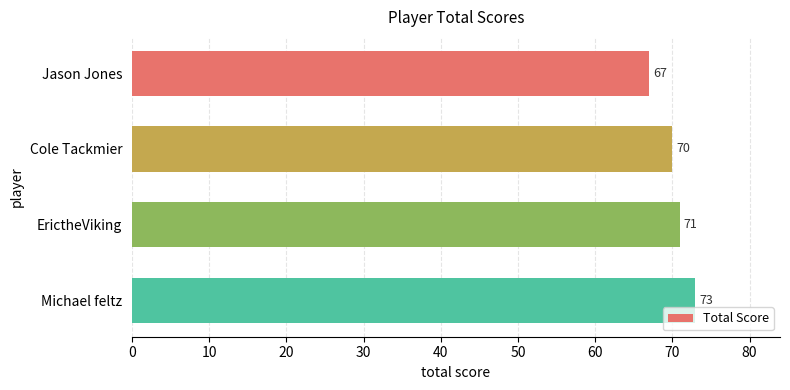

Rank the categories by value from highest to lowest.

Michael feltz, ErictheViking, Cole Tackmier, Jason Jones